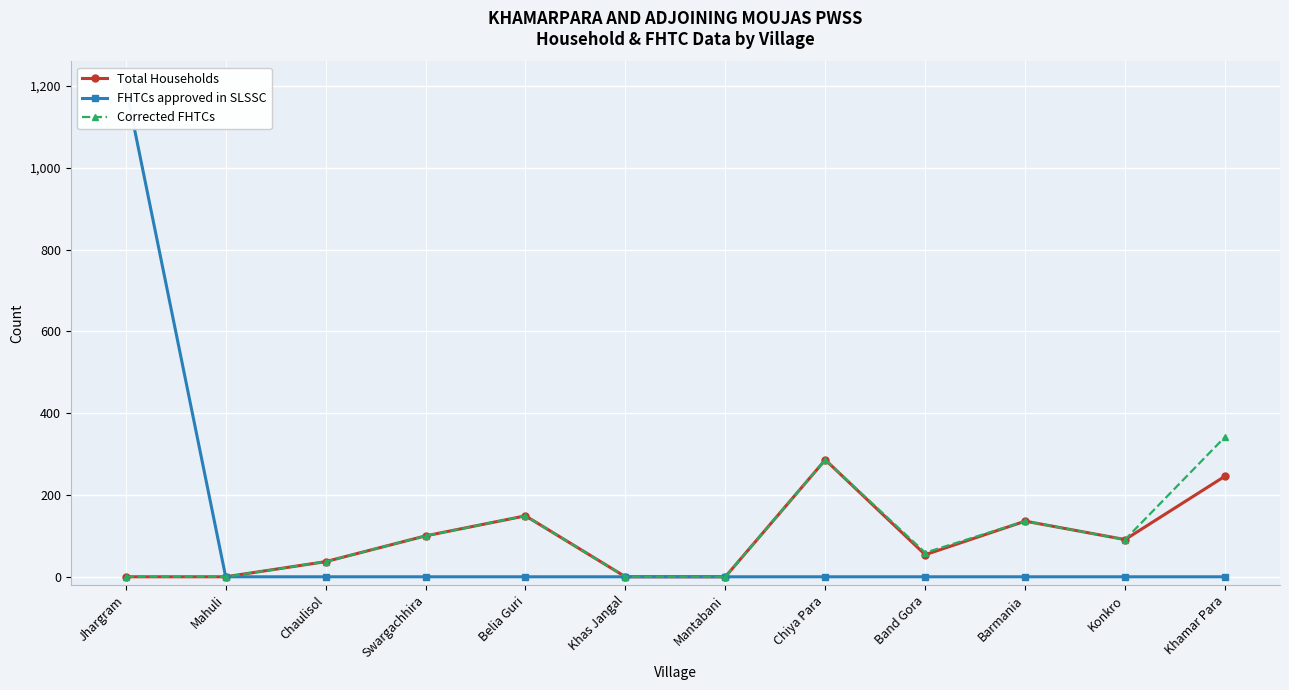

Is it true that FHTCs approved in SLSSC equals 0 at Barmania?

True